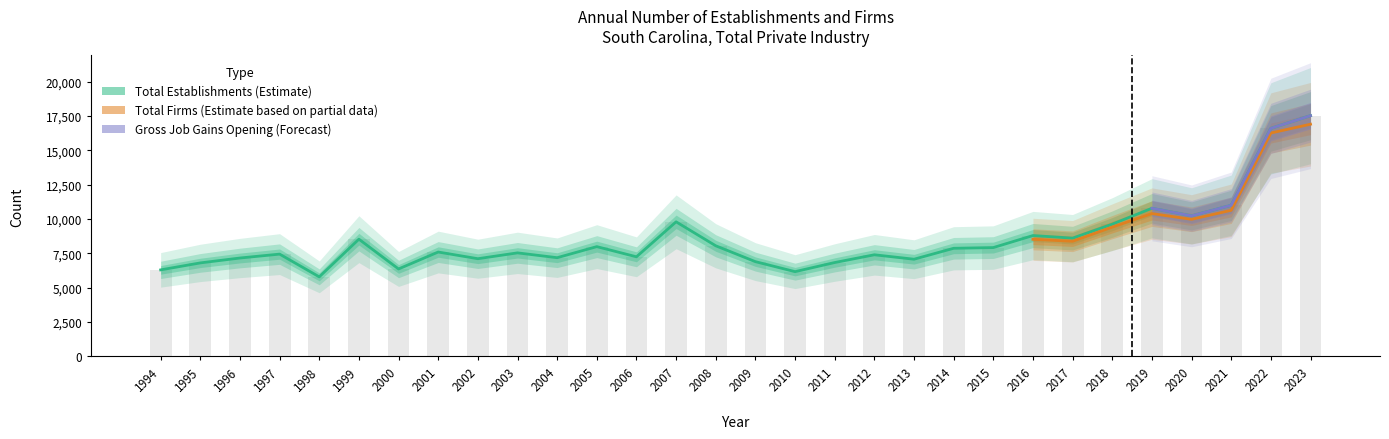

Which series has the largest total across all categories?

Total Establishments